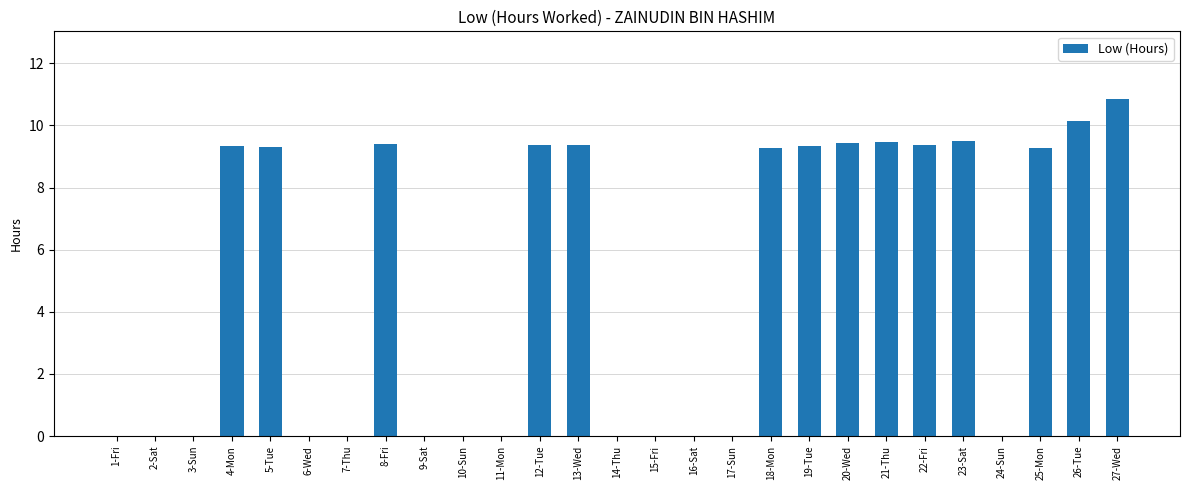

True or false: the data shows -7.6 at 9-Sat.

False